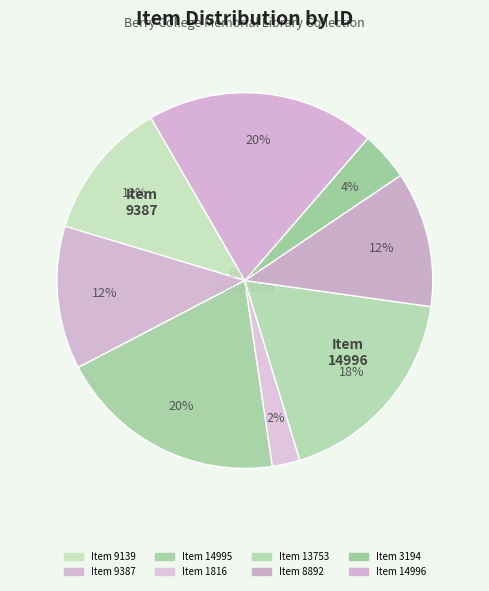

Is it true that Item 3194 is 4% of the pie?

True